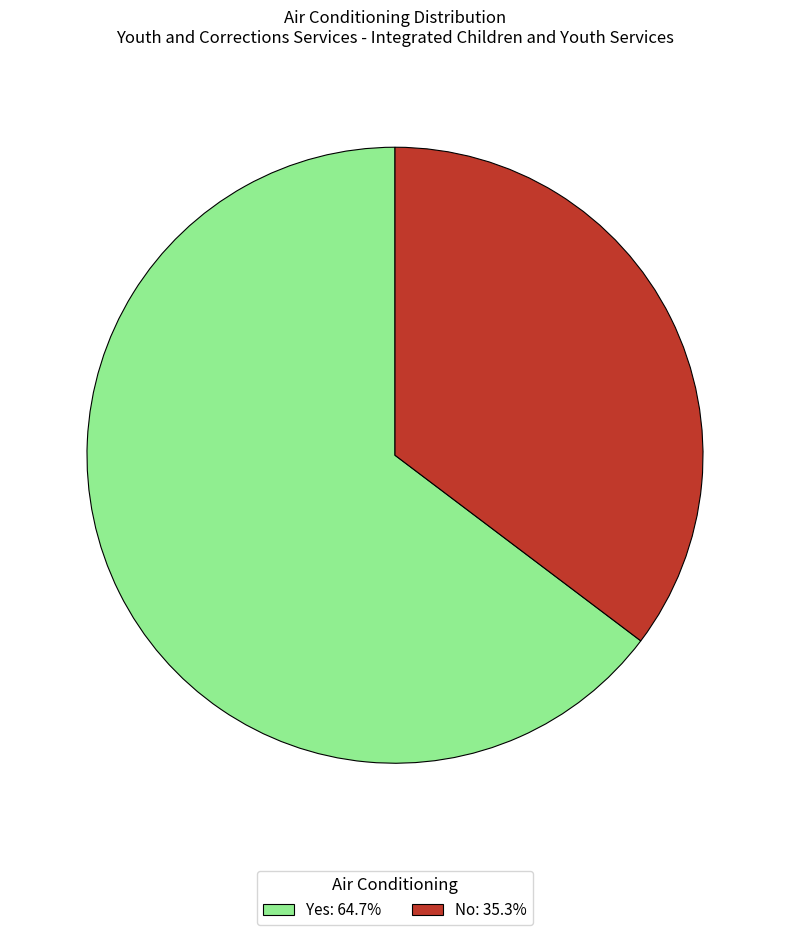

Which category has the smallest portion of the pie?

No